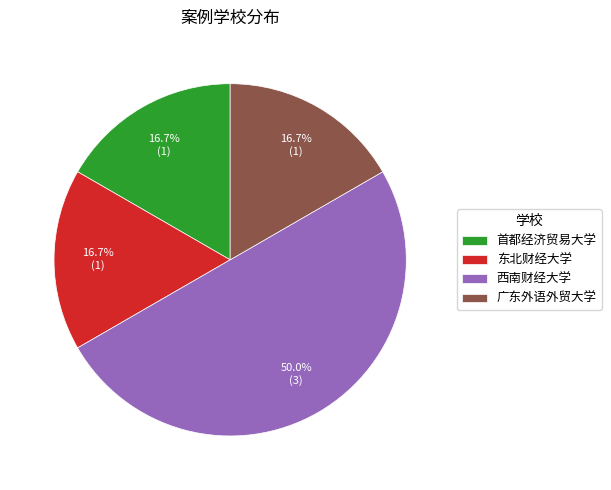

Which has a higher value, 广东外语外贸大学 or 西南财经大学?

西南财经大学